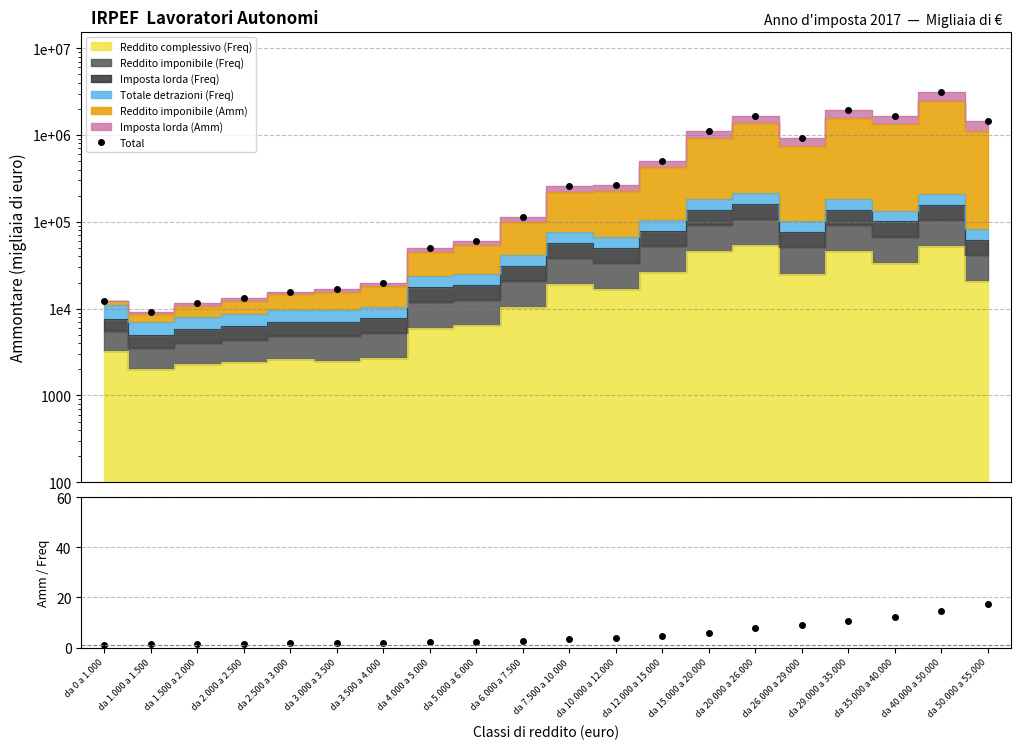

True or false: Total and Total / Freq sum cross at least once.

False